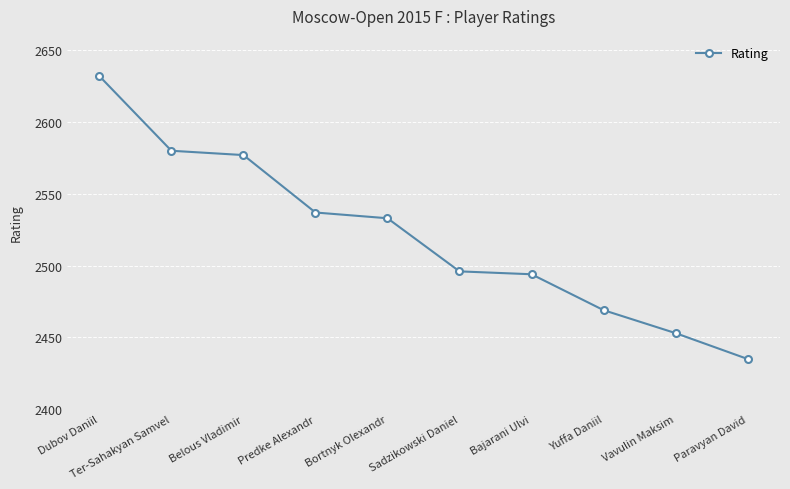

How many categories are shown in the chart?

10